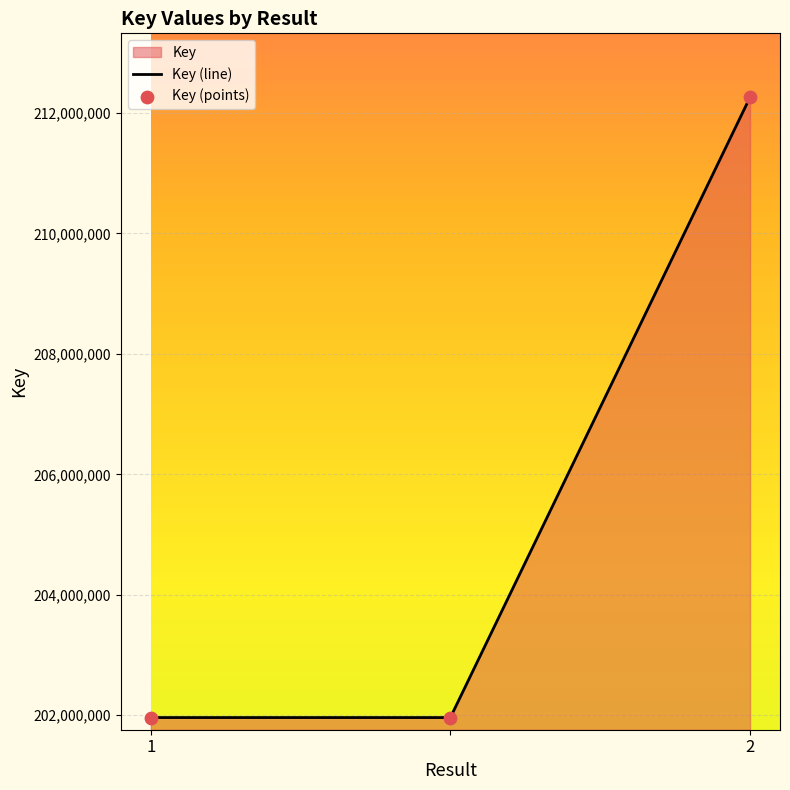

Which series reaches the maximum Y coordinate?

Key (line)